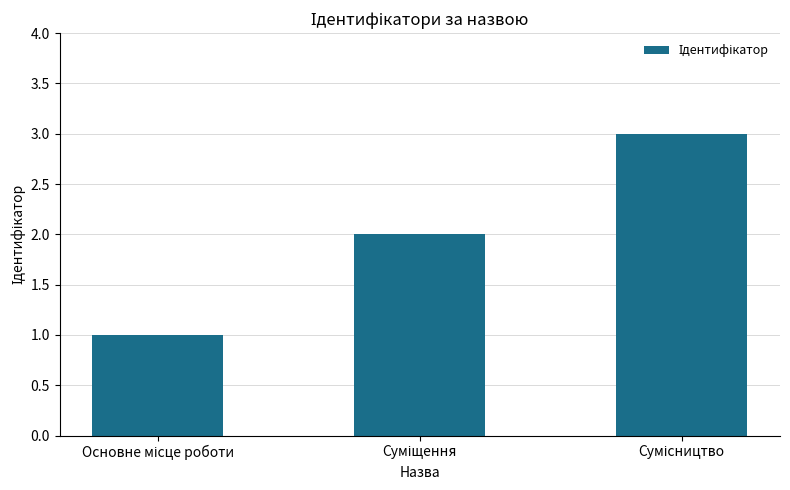

Does the chart contain stacked bars?

No